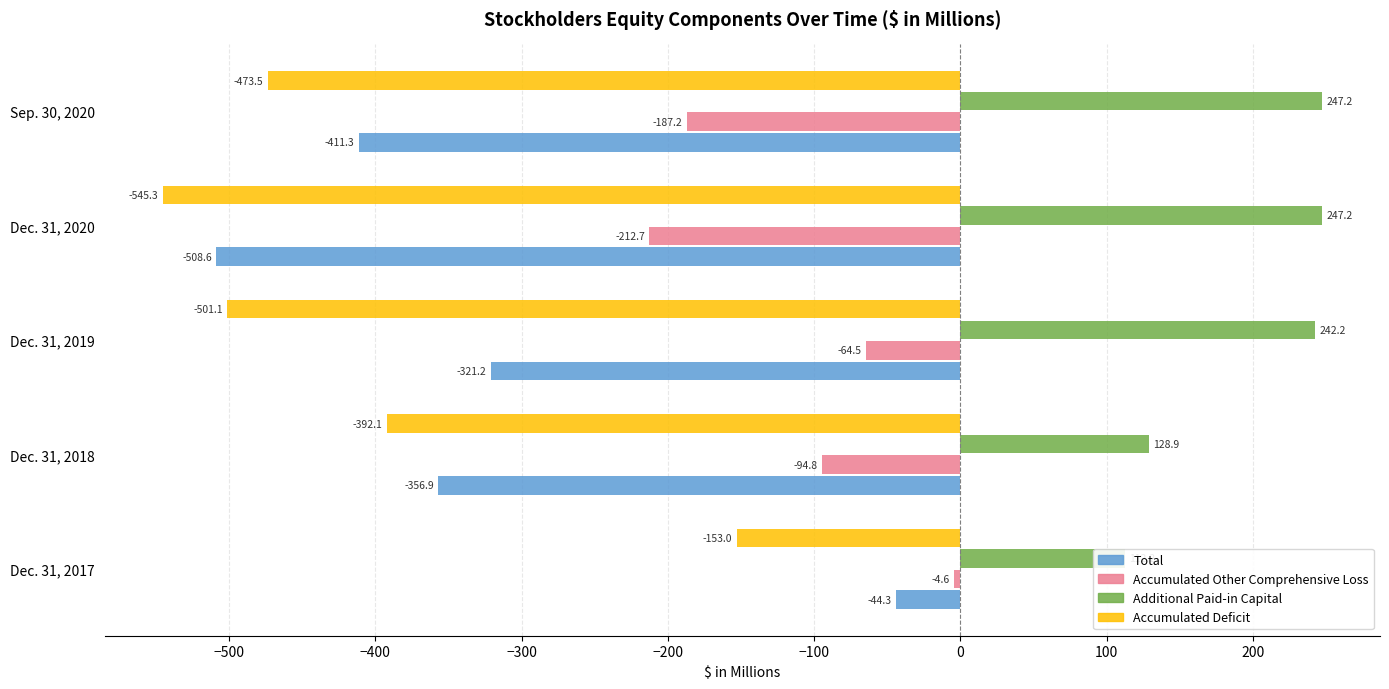

What is the maximum value shown in the chart?

247.2